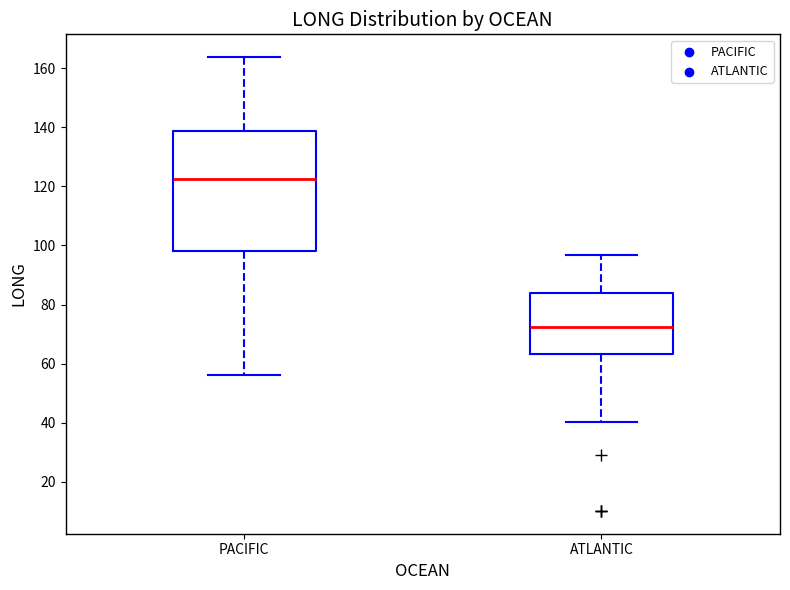

Reading left to right, read every box against the y-axis: the position of its median line, the range the box covers, and the ends of its whiskers. The values are not printed on the chart, so give them approximately, as read against the axis.

PACIFIC: median 122, box 98 to 138, whiskers 56 to 164
ATLANTIC: median 72, box 64 to 84, whiskers 40 to 96